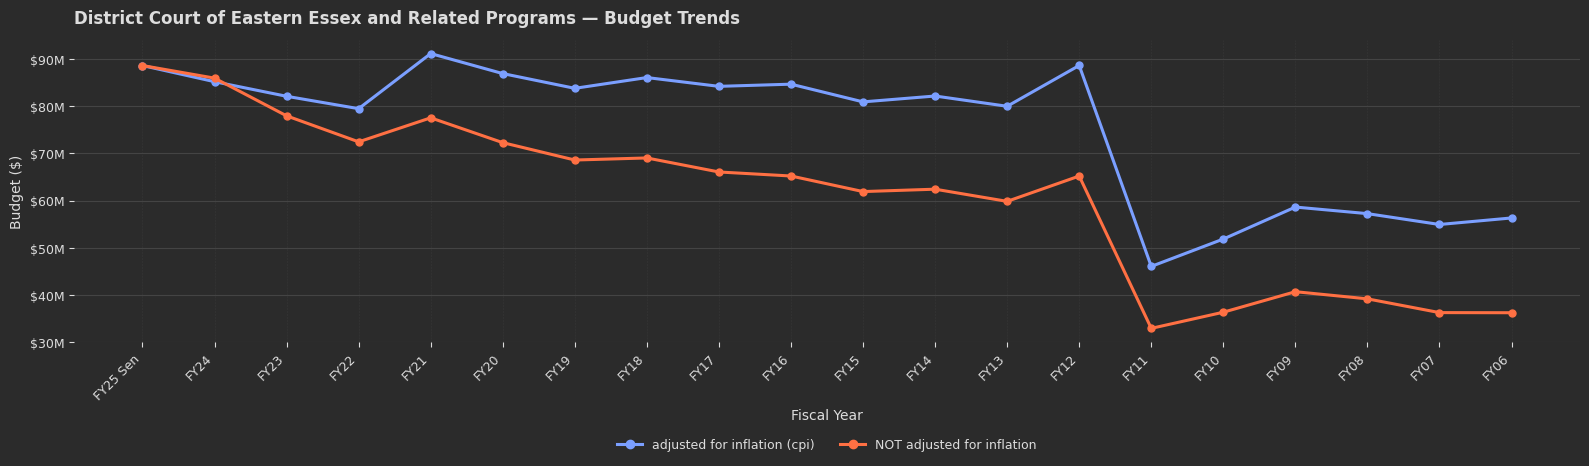

At which category is the sum across all series the highest?

FY25 Sen